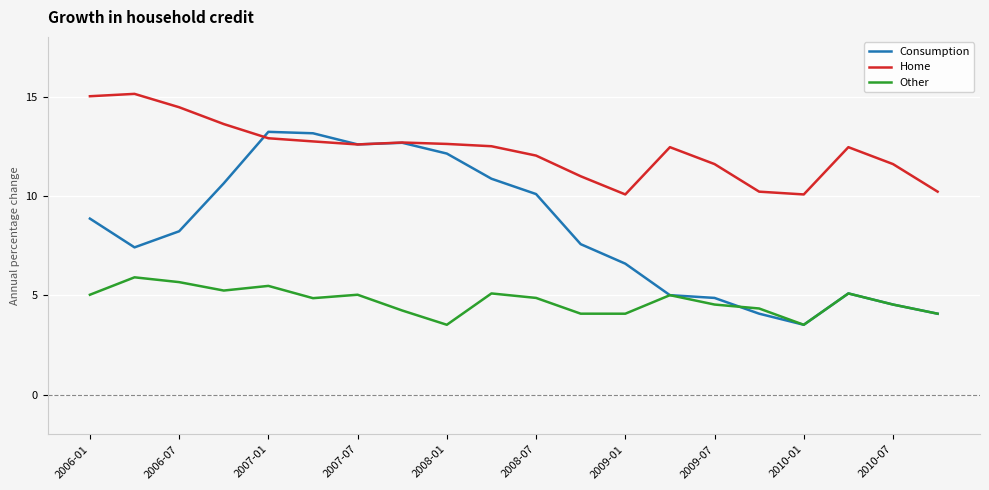

List the series in order of their peak value, lowest first.

Other, Consumption, Home